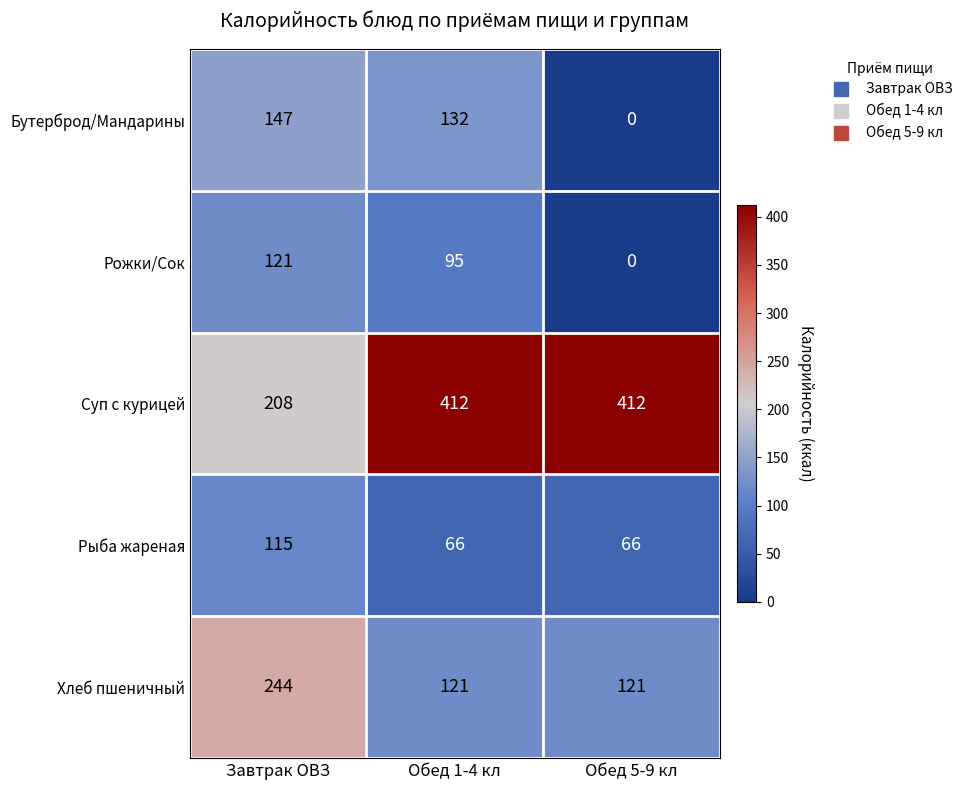

What is the difference between the second highest and minimum values in the Рожки/Сок series?

95